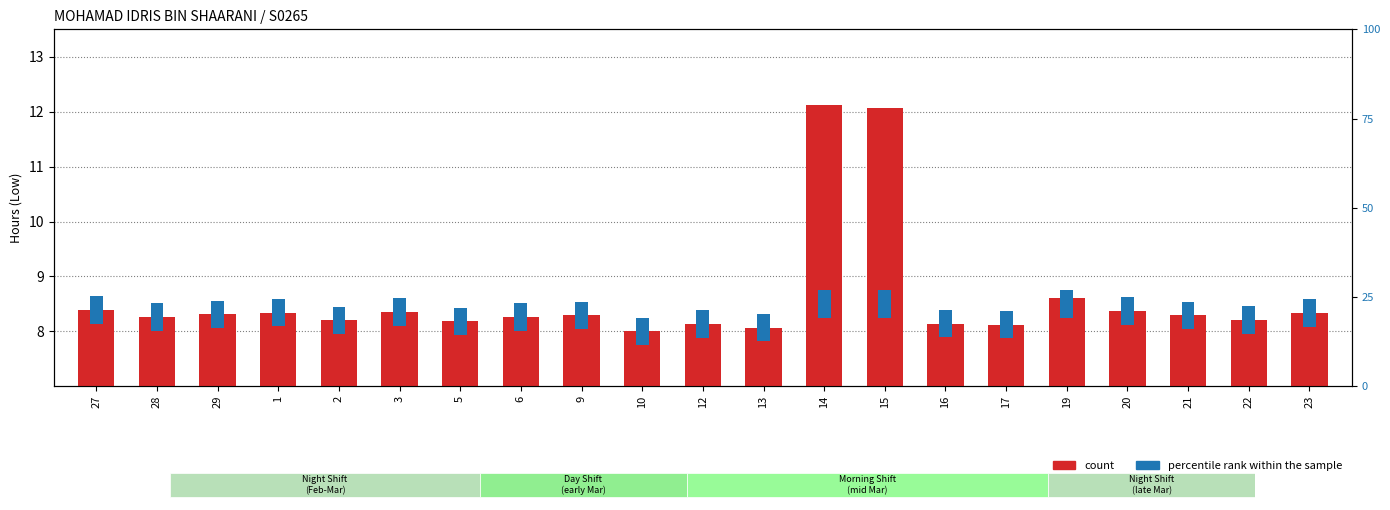

Rank the series at 23 from highest to lowest value.

count, percentile rank within the sample